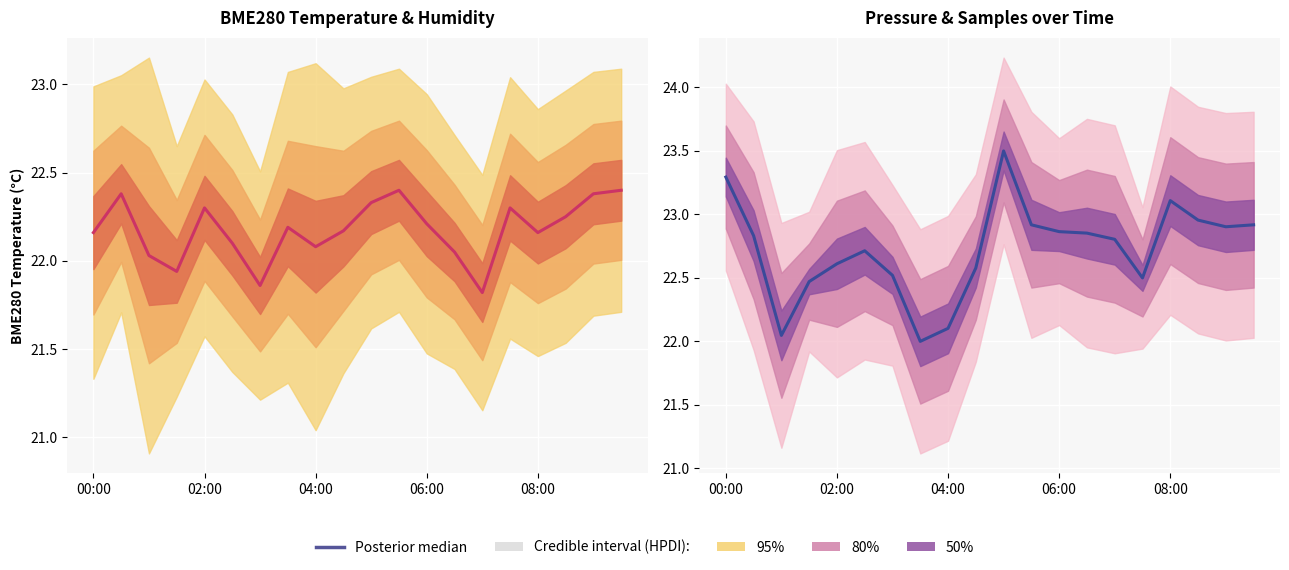

What is the smallest value displayed?

22.0